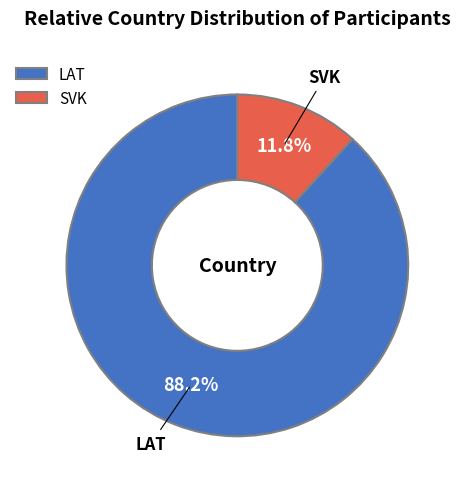

Which slice is the smallest?

SVK